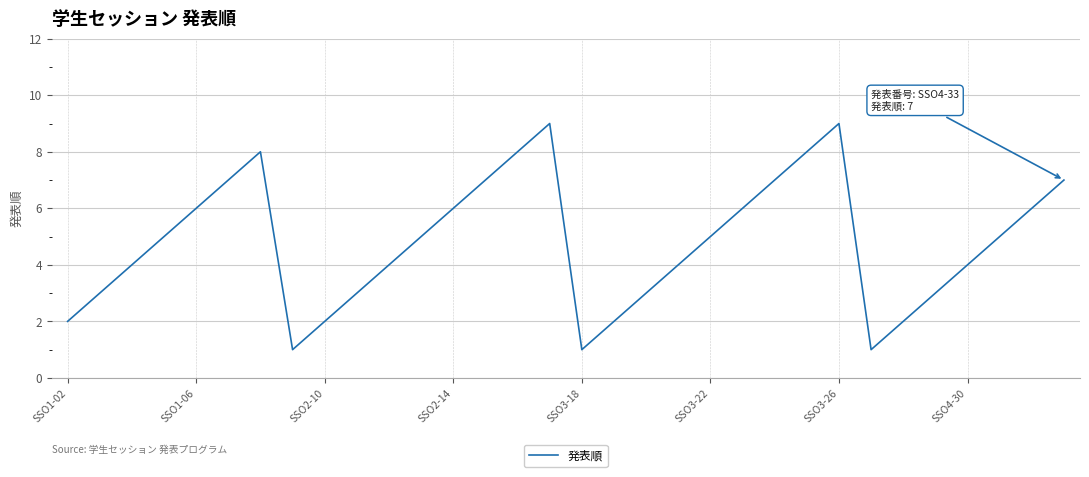

Count the number of data series in this chart.

1